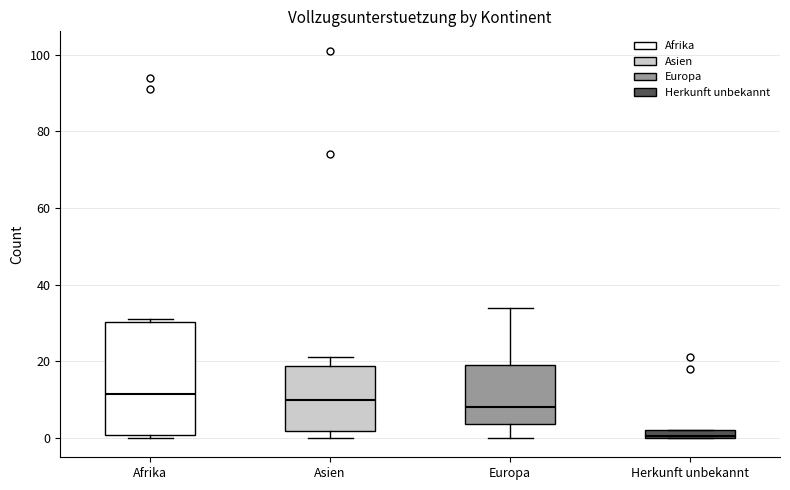

Which box's median line is the lowest?

Herkunft unbekannt